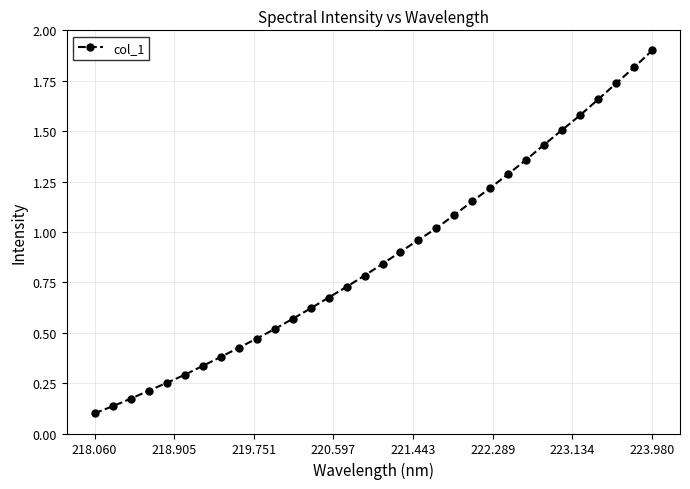

How many lines are shown in the chart?

1